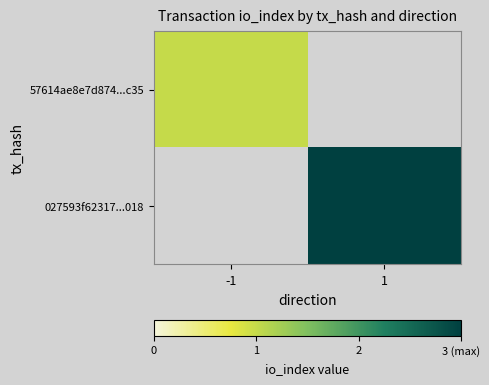

Which has a higher value, -1 or 1?

1